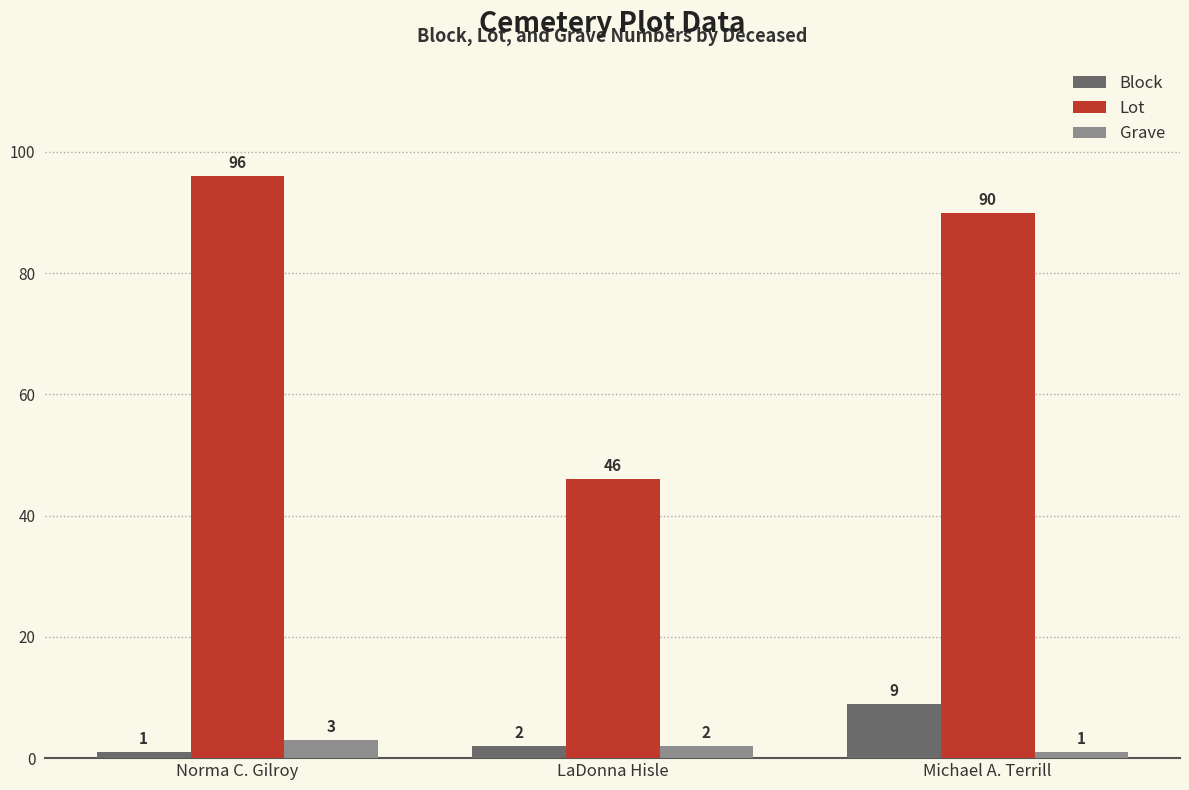

Rank the series at Michael A. Terrill from highest to lowest value.

Lot, Block, Grave